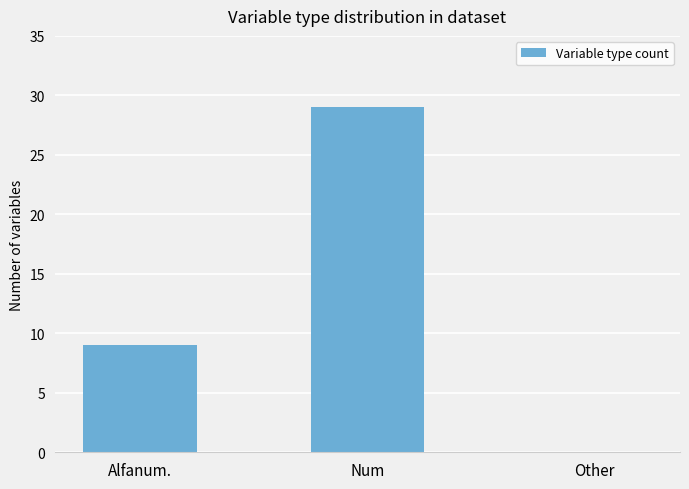

What is the greatest value displayed?

29